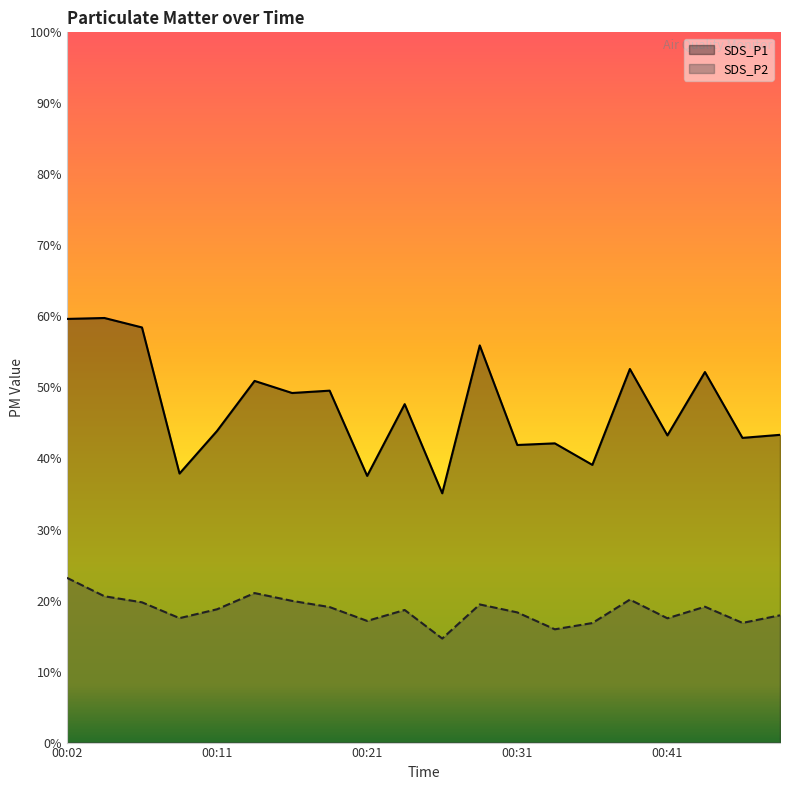

True or false: SDS_P1 line has more than 0 interior local peaks.

True